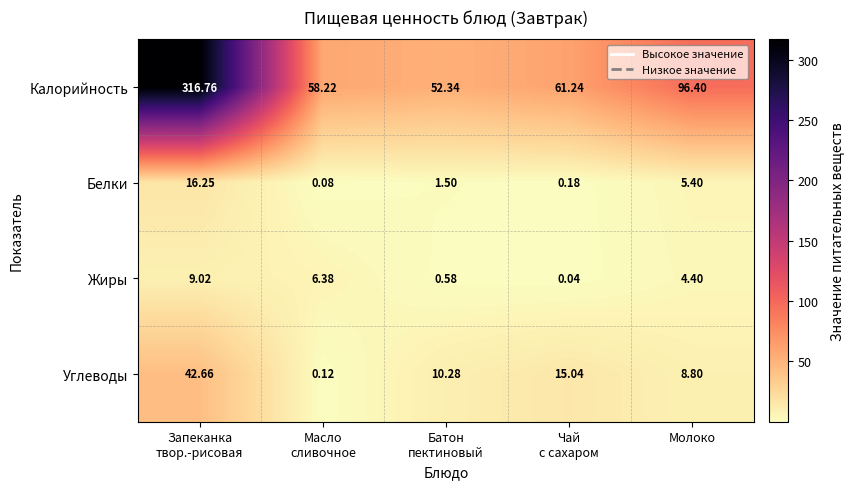

Which series has the largest range (max minus min)?

Калорийность